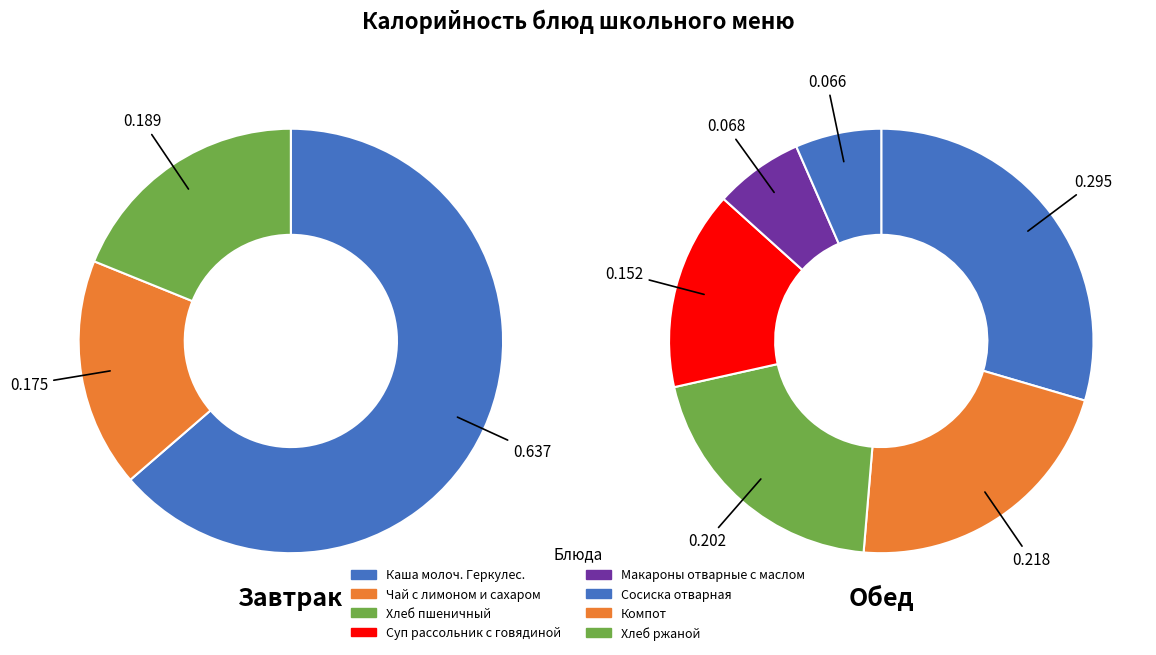

Which category has the smallest portion of the pie?

Чай с лимоном и сахаром